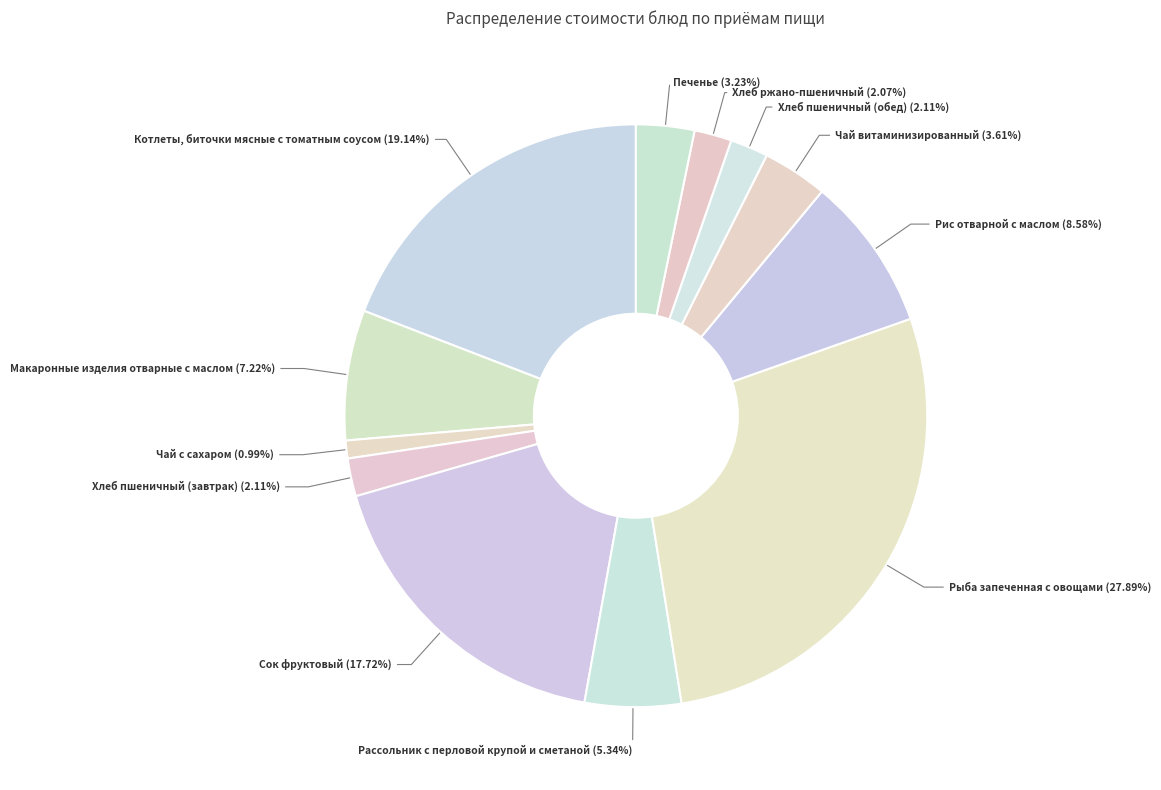

Approximately how many times larger is the value at Чай витаминизированный compared to Чай с сахаром?

3.6